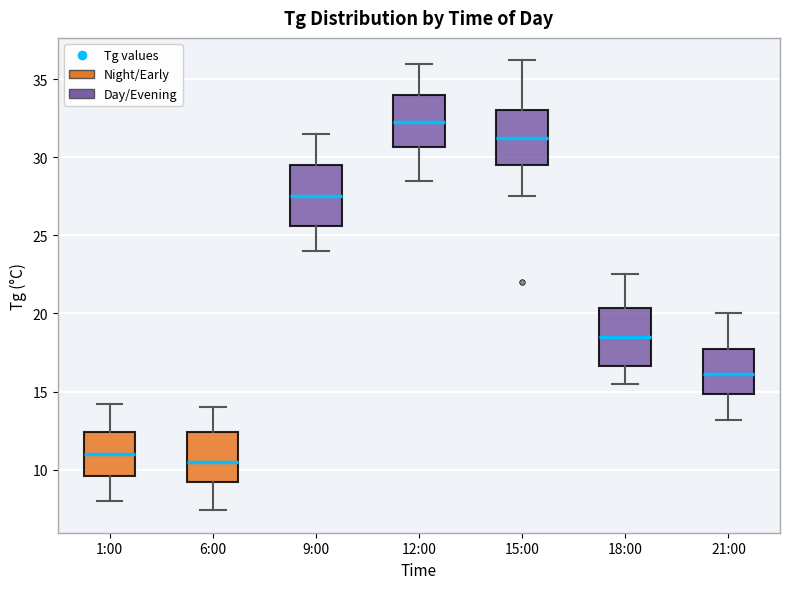

Which box's median line is the lowest?

6:00